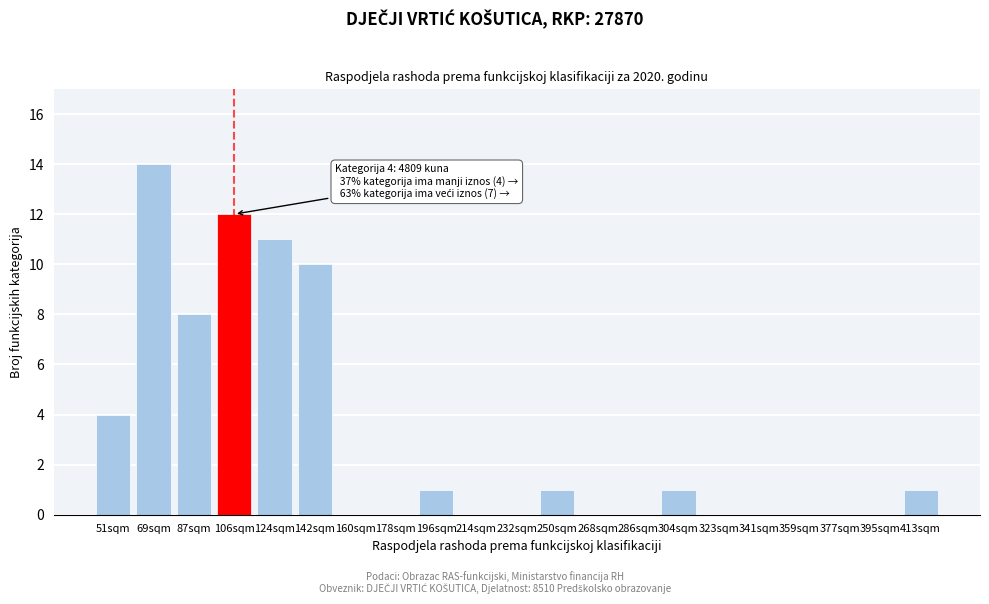

Reading left to right, transcribe all the data shown in this chart.

51sqm=4	69sqm=14	87sqm=8	106sqm=12	124sqm=11	142sqm=10	160sqm=0	178sqm=0	196sqm=1	214sqm=0	232sqm=0	250sqm=1	268sqm=0	286sqm=0	304sqm=1	323sqm=0	341sqm=0	359sqm=0	377sqm=0	395sqm=0	413sqm=1